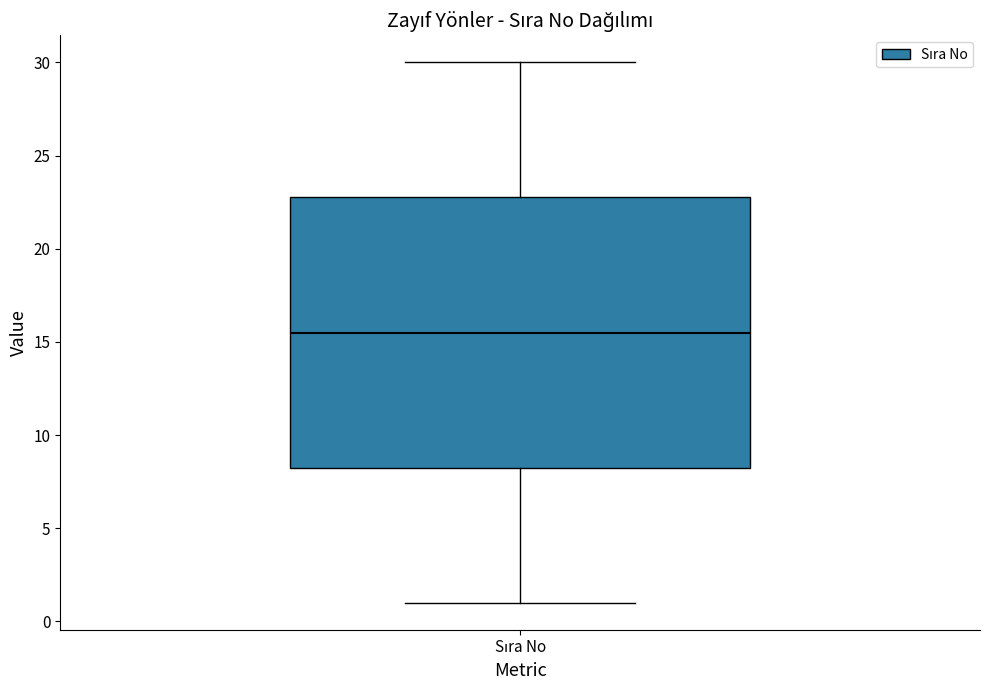

Read this box plot against the y-axis: the position of the median line, the range covered by the box, and the ends of both whiskers. The values are not printed on the chart, so give them approximately, as read against the axis.

median 15.5, box 8.5 to 23.0, whiskers 1.0 to 30.0